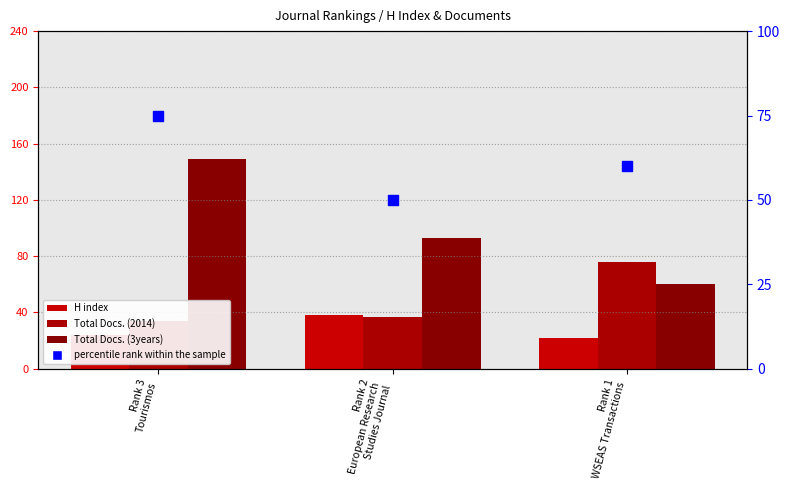

Is the value of Total Docs. (3years) at Rank 1
WSEAS Transactions greater than the value of Total Docs. (2014) at Rank 3
Tourismos?

Yes